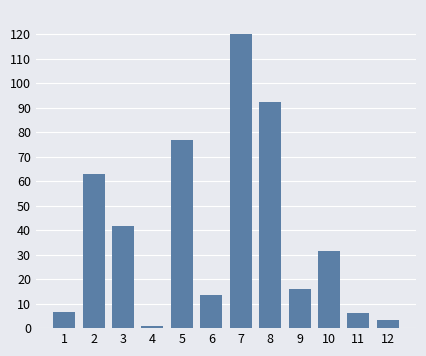

The chart shows a value of 3.1 at 12. True or false?

True